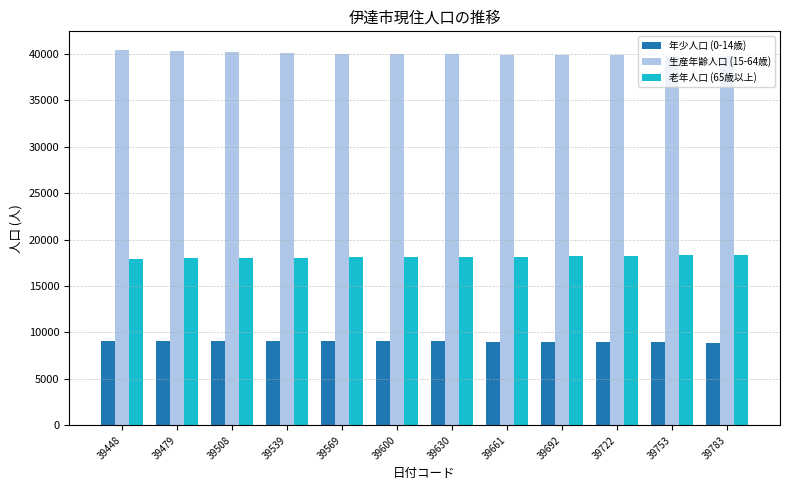

Which series has the largest total across all categories?

生産年齢人口 (15-64歳)